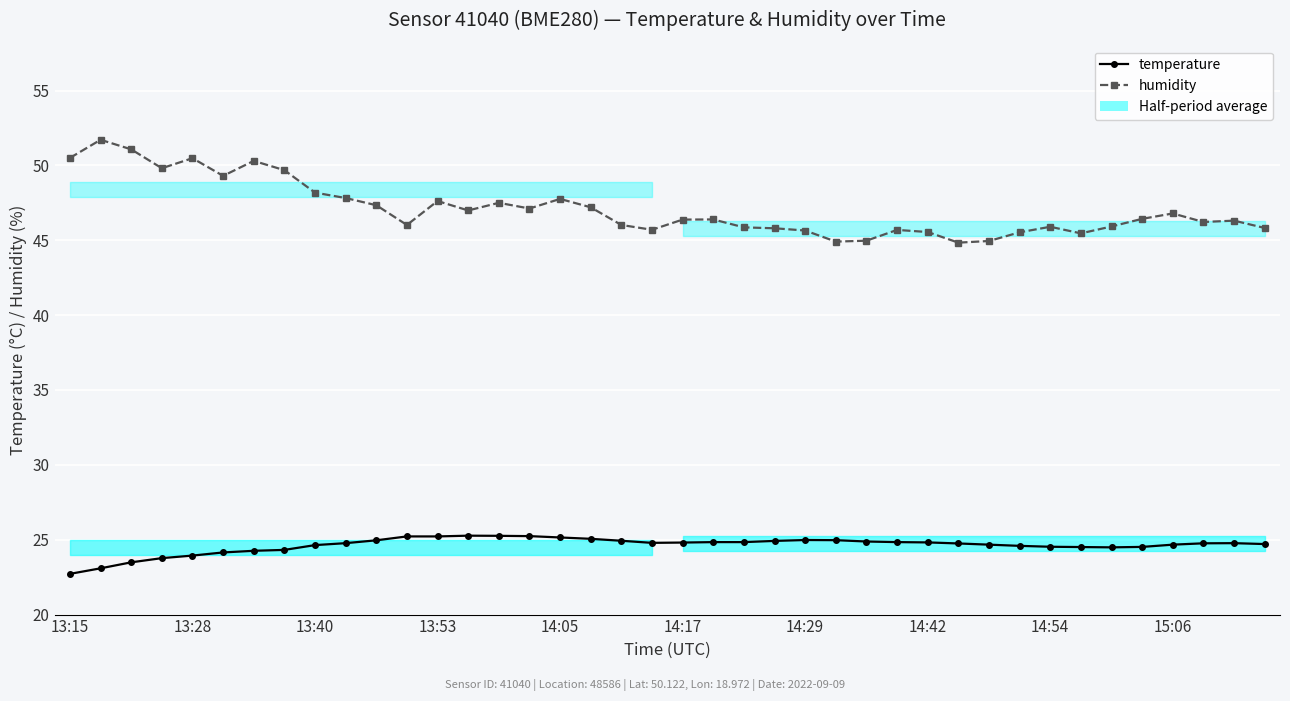

What is the sum of the temperature values at 27 and 14?

50.1